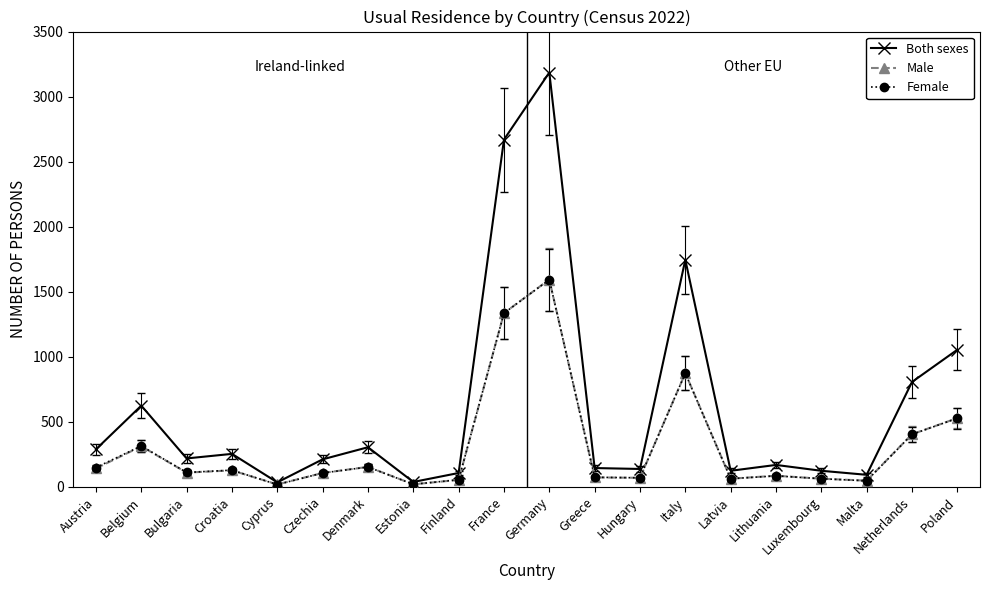

Which series has the largest total across all categories?

Both sexes